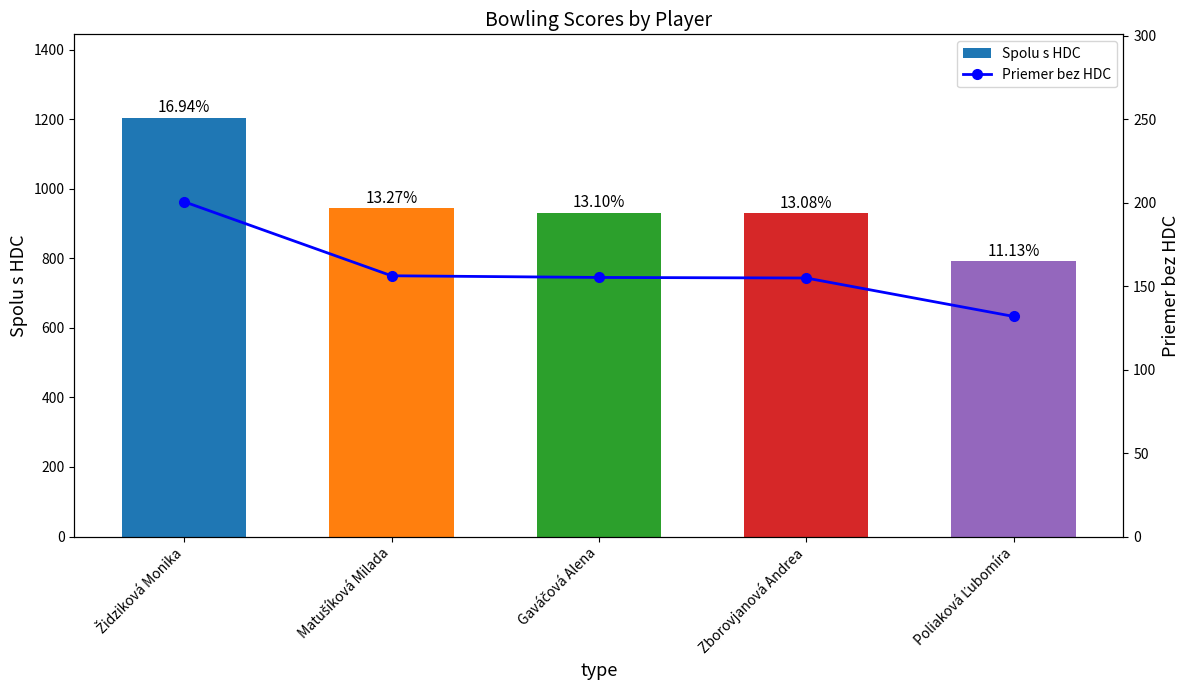

What is the label of the 4th bar from the right?

Matušíková Milada